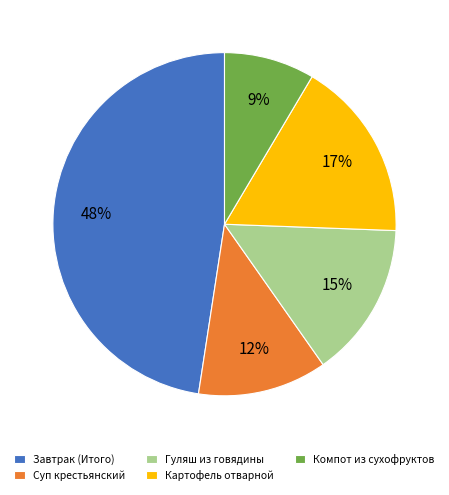

Count the number of slices in the pie.

5